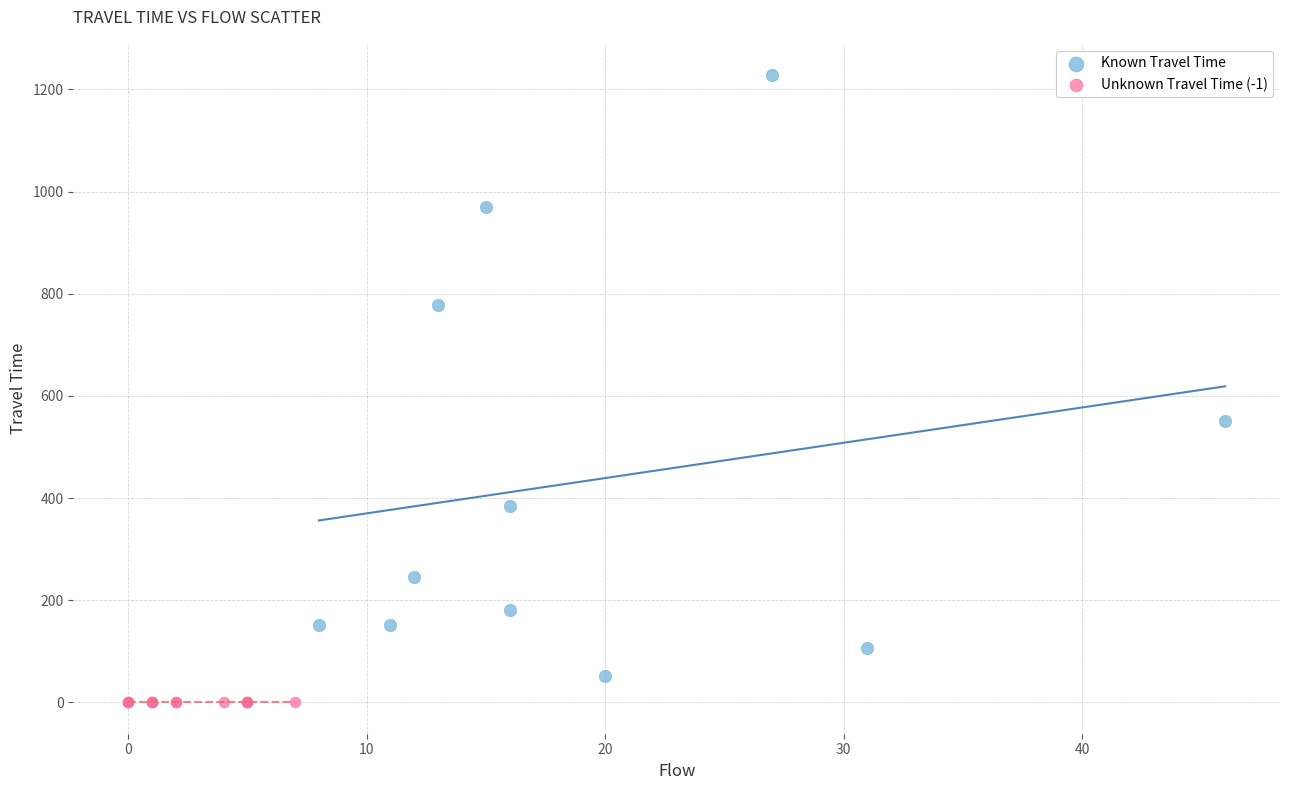

Which series reaches the maximum Y coordinate?

Known Travel Time